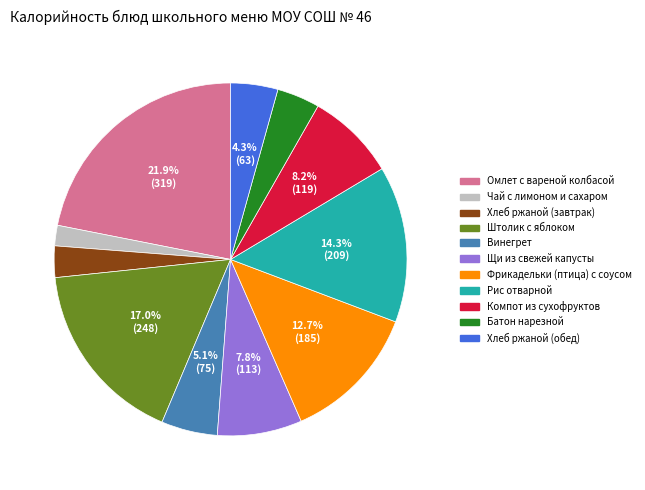

Combined, what portion of the pie is Омлет с вареной колбасой and Хлеб ржаной (обед)?

26.2%